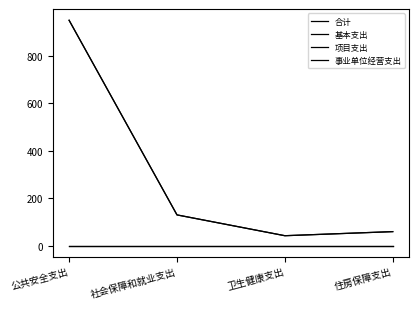

Is this an area chart (filled region under the line)?

No